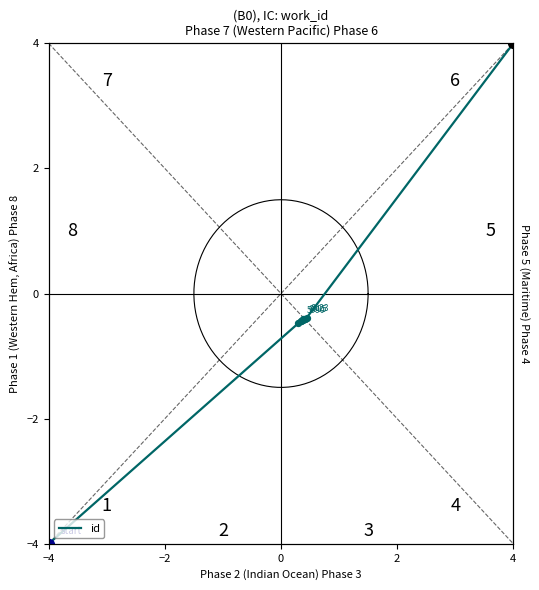

Which has a higher value, 2 or 4?

4